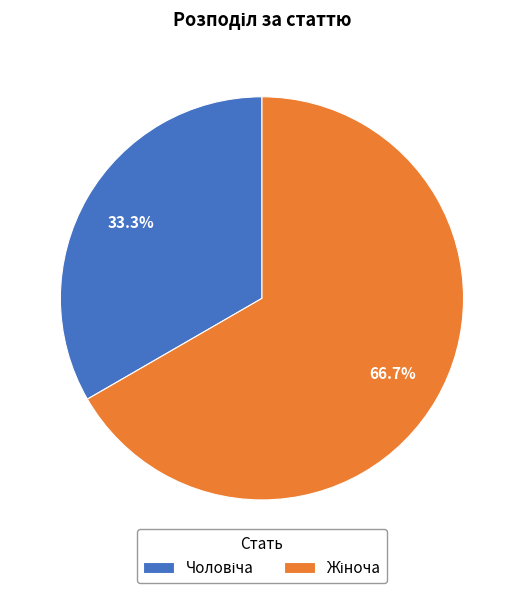

Is there a majority slice in this chart?

Yes